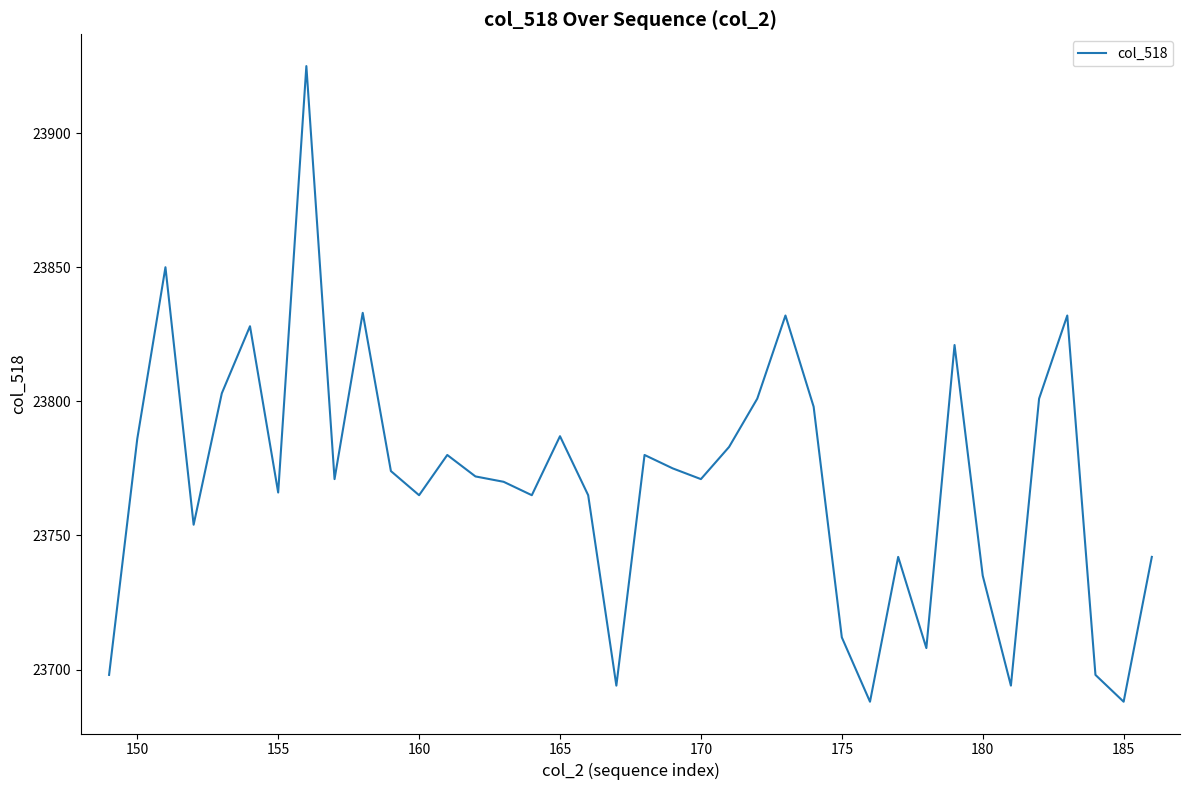

What is the minimum value shown in the chart?

23688